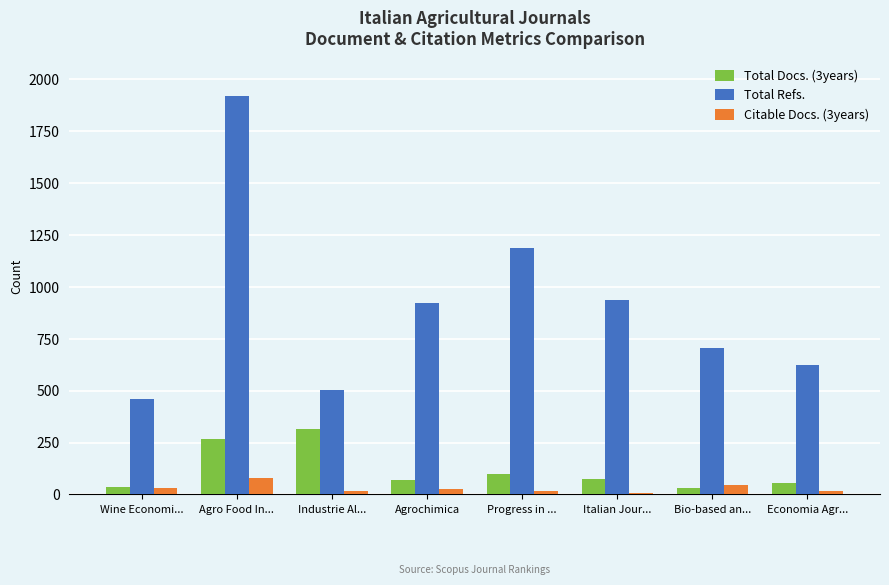

Is it true that Total Refs. equals 290 at Economia Agr...?

False